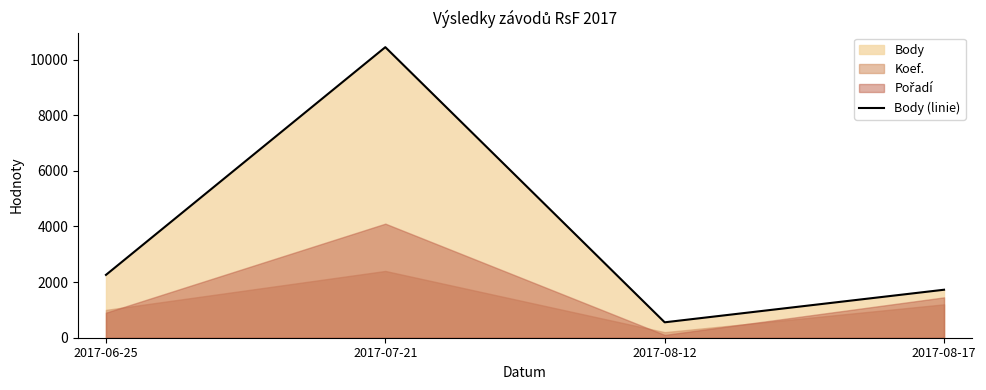

Is it true that the value at 2017-06-25 is 3873?

False